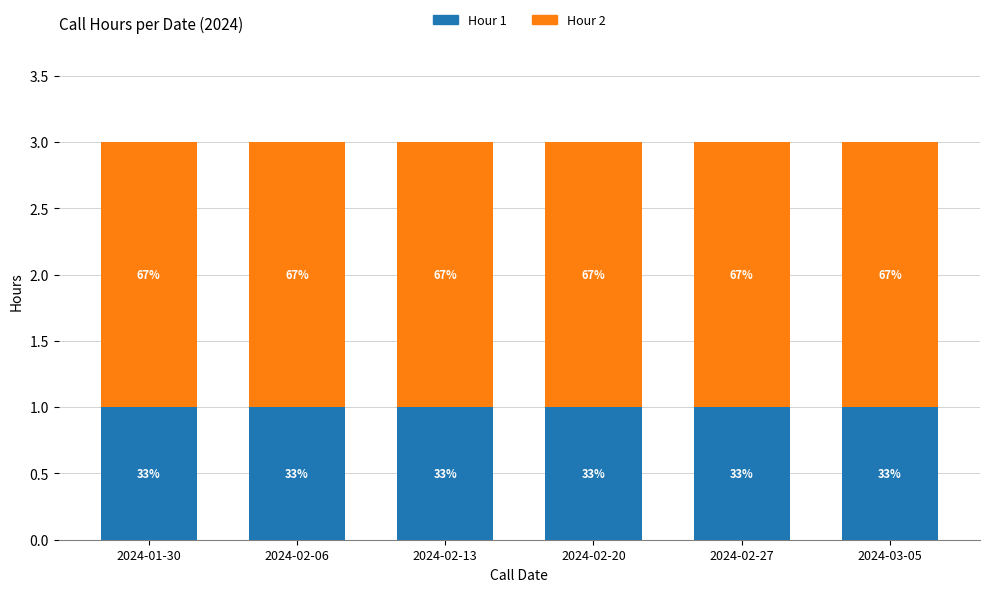

Which has a higher value, 2024-02-20 or 2024-03-05?

2024-02-20